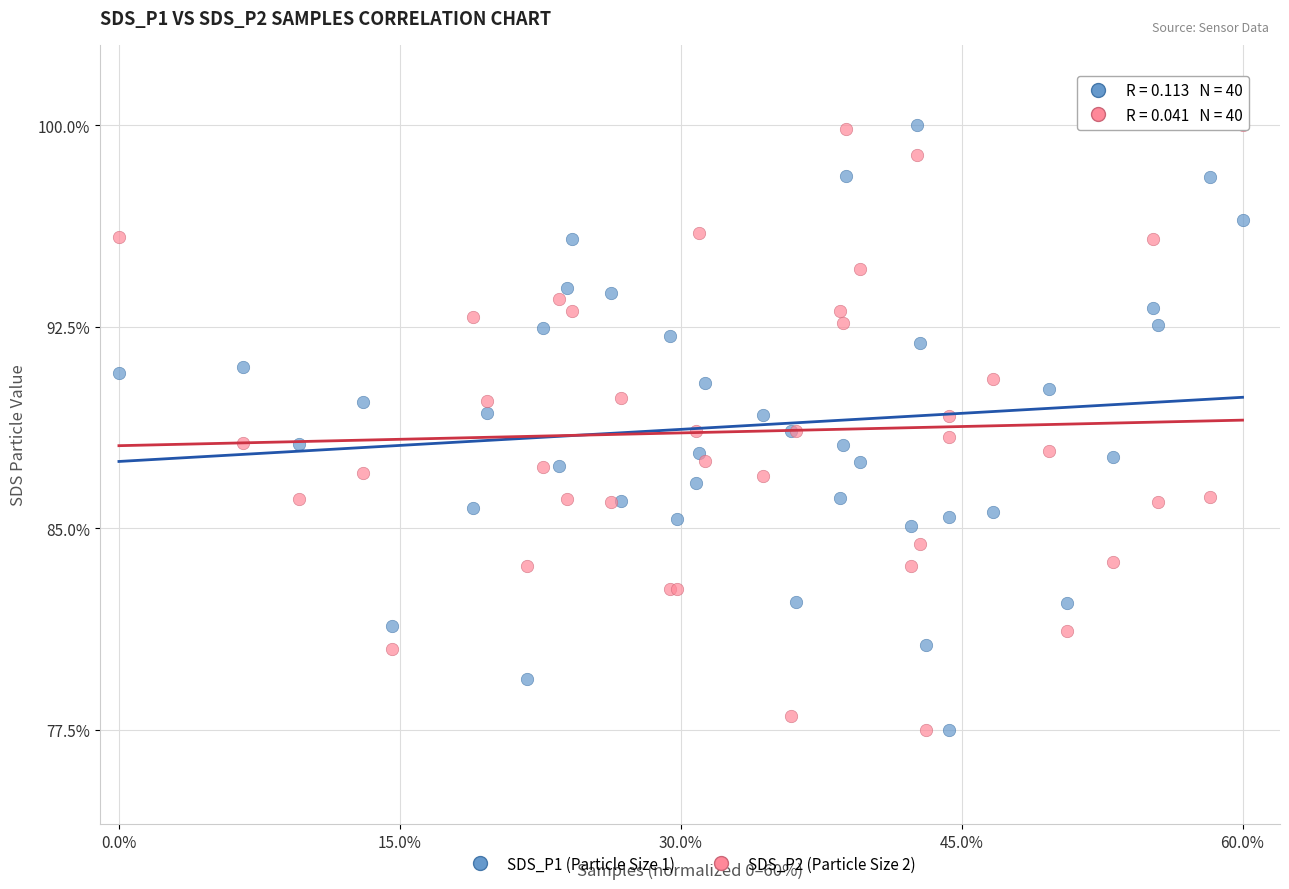

What is the X range (max minus min) for the scatter plot?

60.0